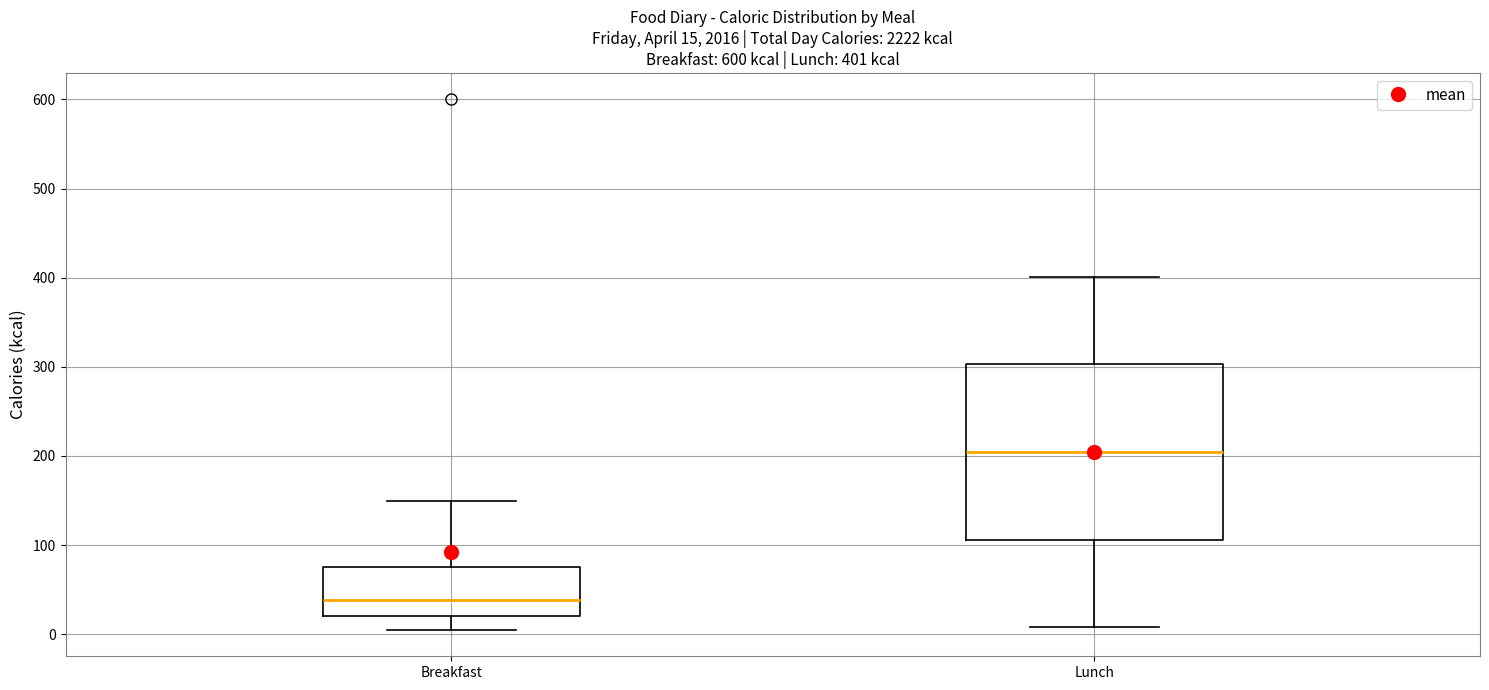

Which box's median line is the lowest?

Breakfast